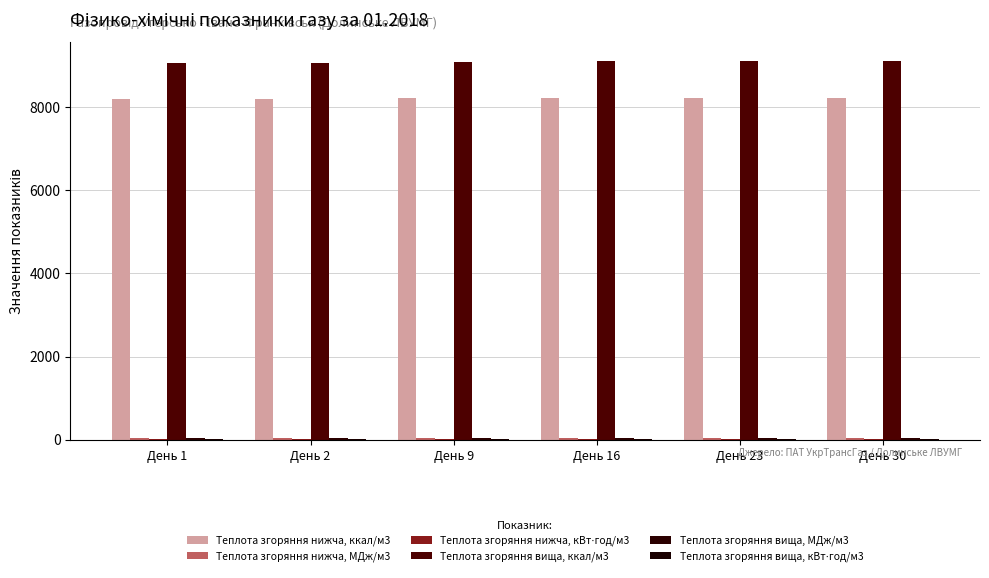

Where does the Теплота згоряння нижча, ккал/м3 series first go above 8223?

День 16